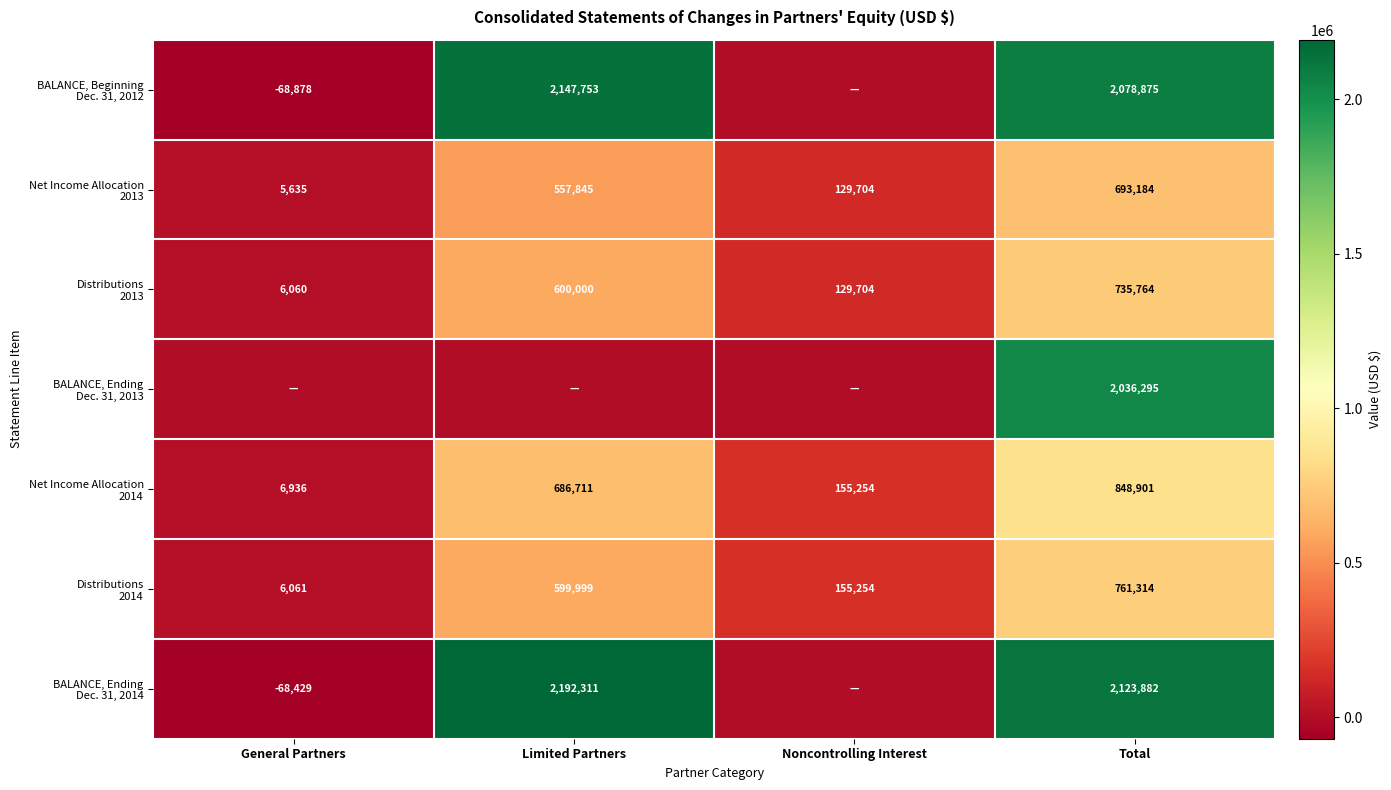

At which category is the sum across all series the highest?

Total